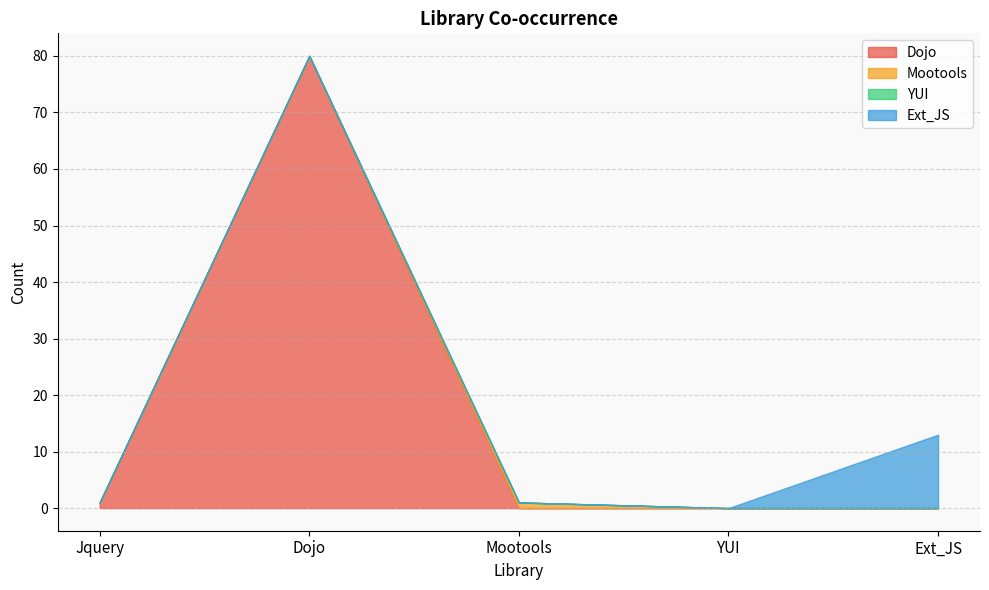

Is it true that Mootools equals -1 at Dojo?

False